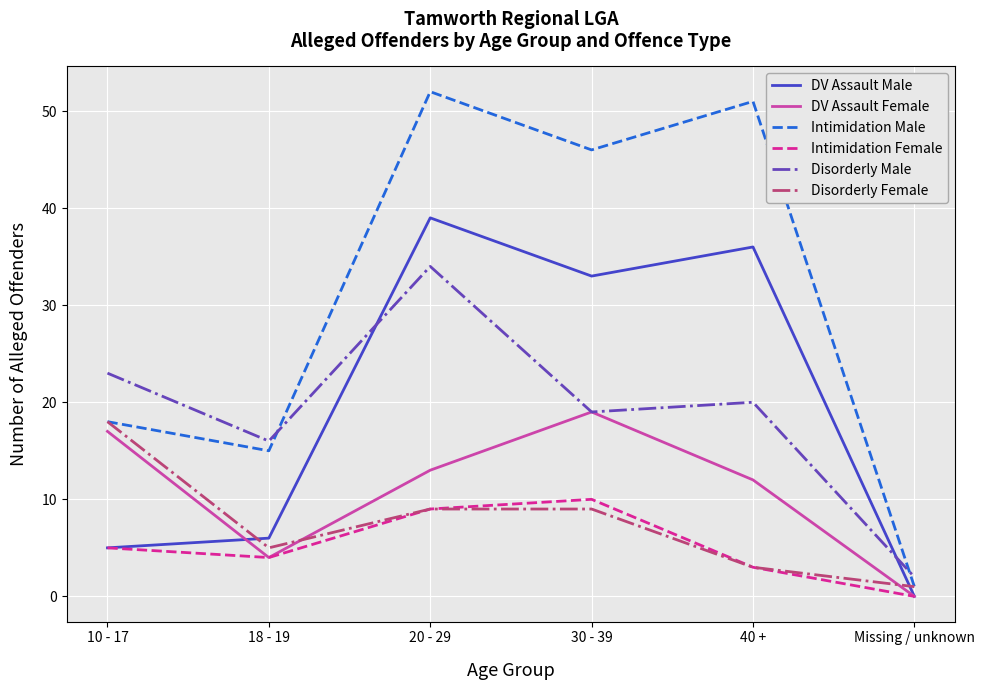

What is the sum of the Intimidation Male values at 10 - 17 and Missing / unknown?

19